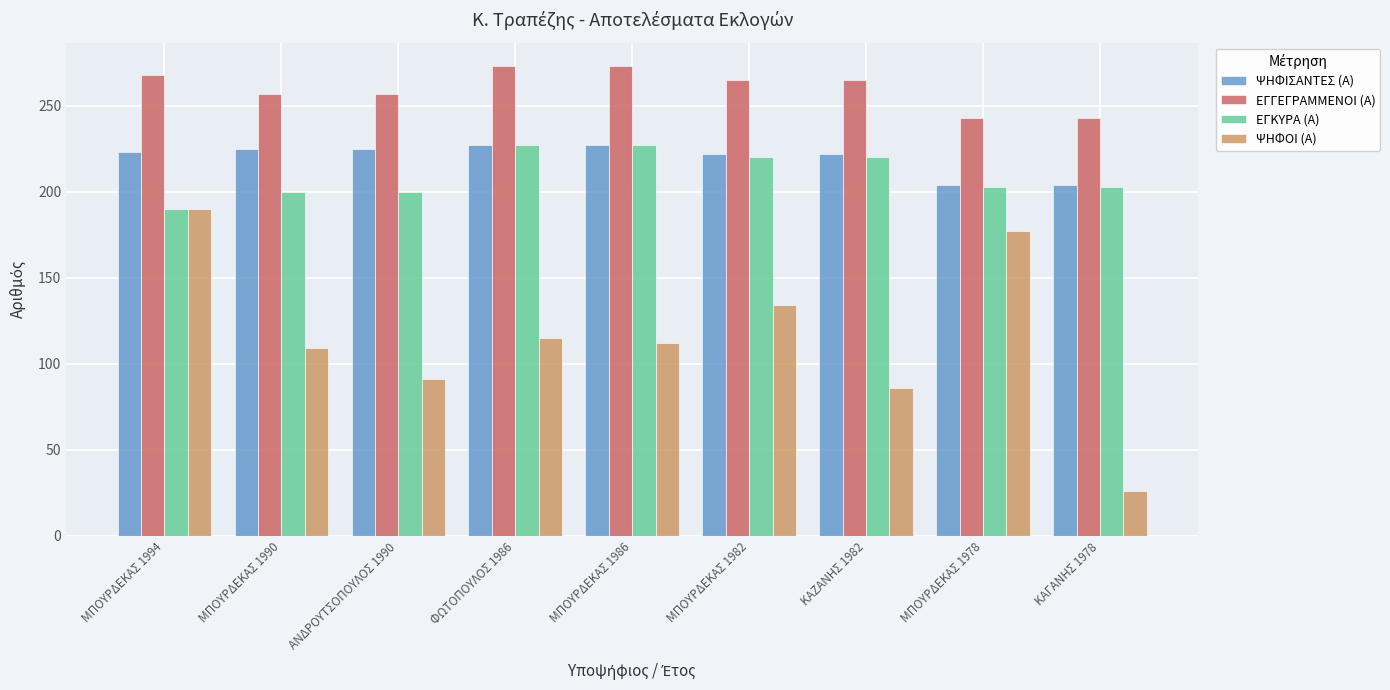

What is the total value across all series at ΚΑΖΑΝΗΣ 1982?

793